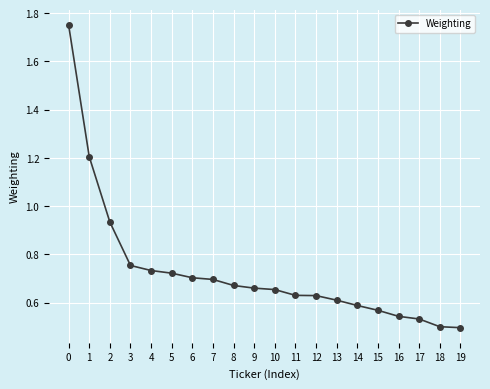

What is the sum of all values?

14.6